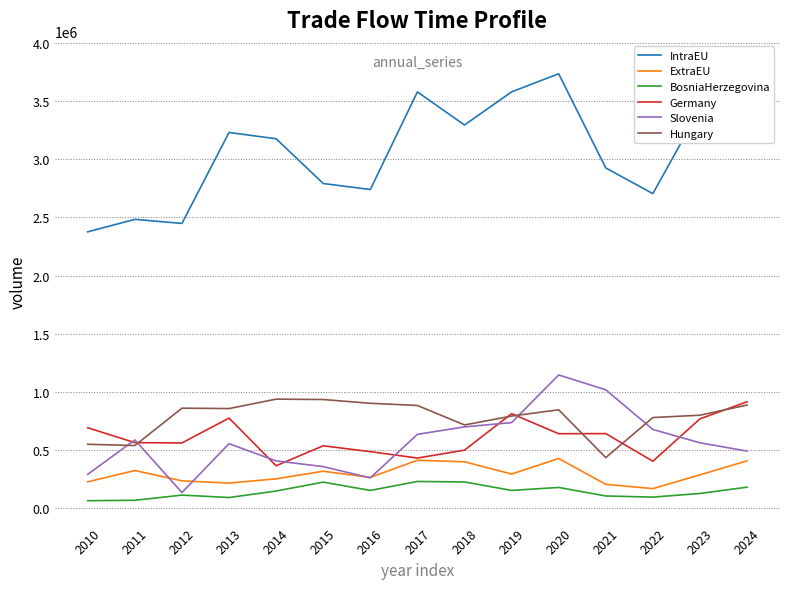

Reading left to right, what are all the values shown in this chart?

IntraEU: 2376659	2483631	2448732	3231238	3177259	2792248	2740118	3580136	3295421	3580291	3736330	2926026	2705096	3434285	3830748
ExtraEU: 226018	322837	233926	214614	251459	316771	263783	411190	398330	292664	426173	204169	167150	285574	406132
BosniaHerzegovina: 63275	66722	111499	90429	146519	222828	151576	228799	224190	151866	177173	103943	94196	125426	179658
Germany: 690545	562859	559981	774059	363856	535514	485233	430250	497991	811924	639544	640552	402920	767377	914145
Slovenia: 290215	586274	133663	553560	405533	356684	259484	634285	698197	735007	1145071	1017463	676160	561491	490088
Hungary: 548560	537877	859262	855866	937025	933819	901306	882568	714812	791463	845351	434154	778760	798586	886045